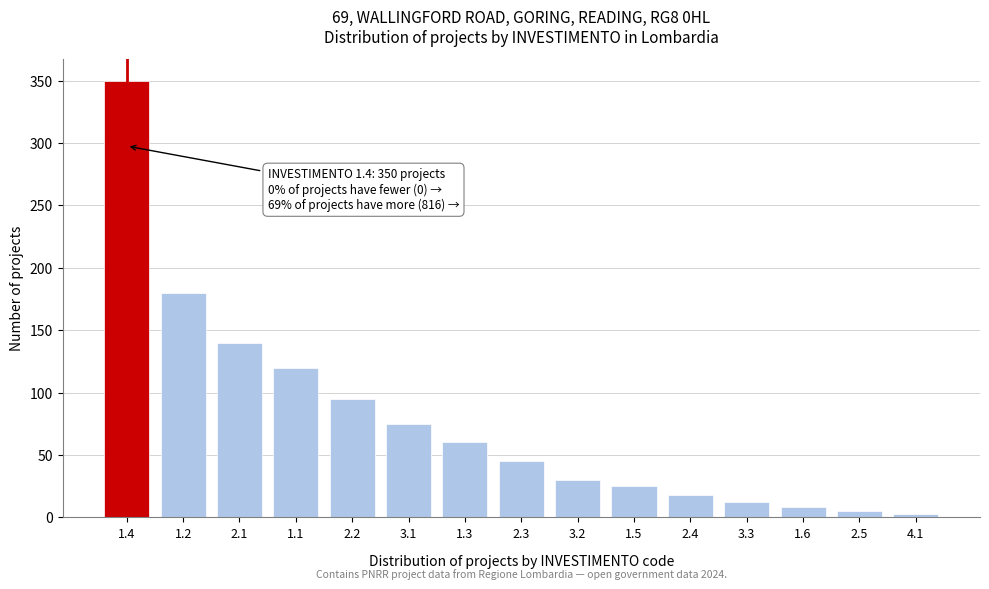

Reading left to right, what are all the values shown in this chart?

350	180	140	120	95	75	60	45	30	25	18	12	8	5	3